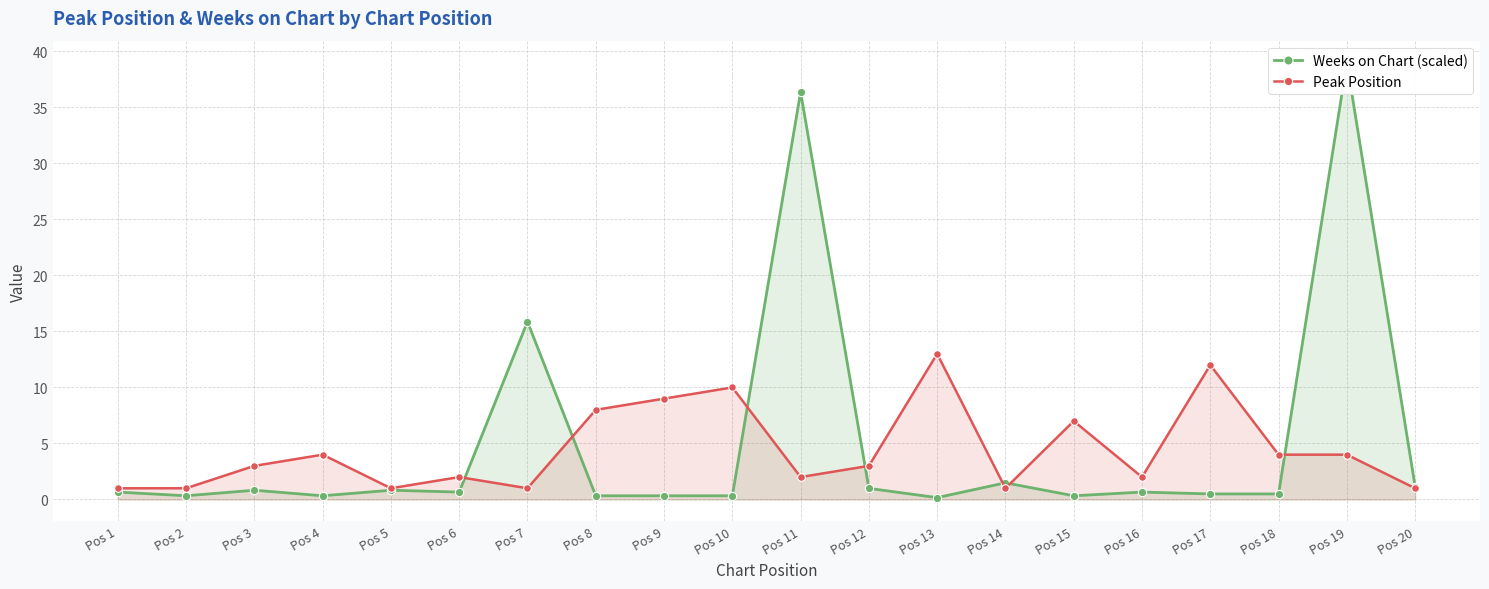

How many lines are shown in the chart?

2